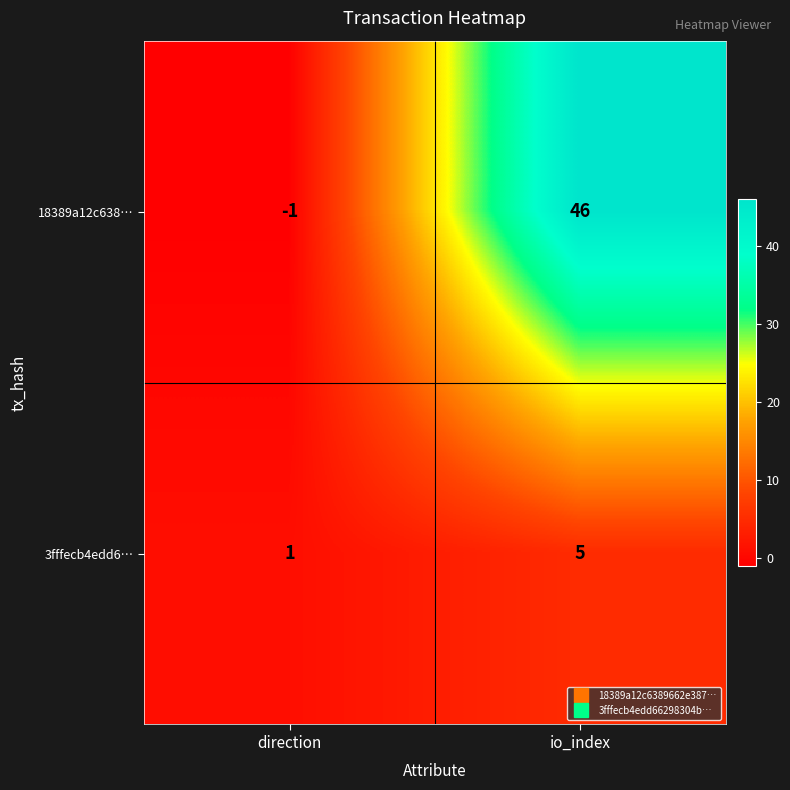

At which category is the sum across all series the highest?

io_index